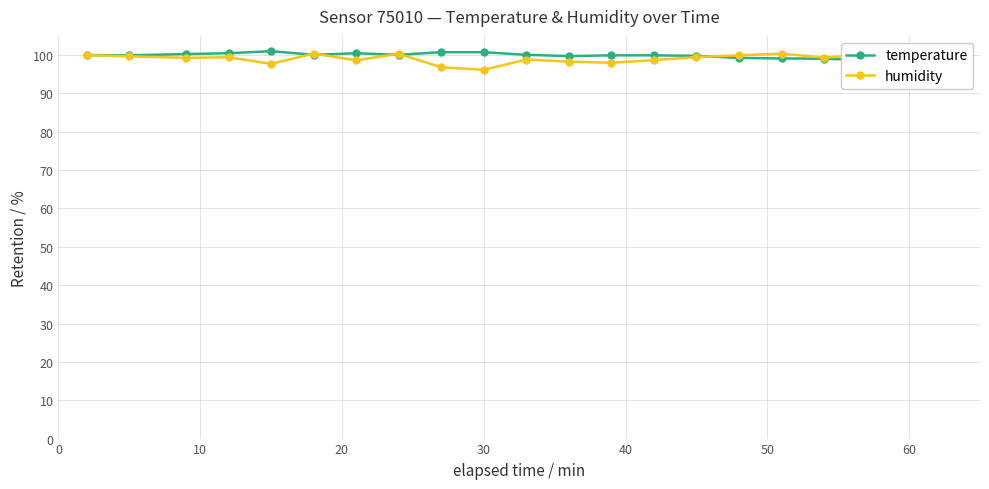

What is the highest value of the humidity series?

100.4